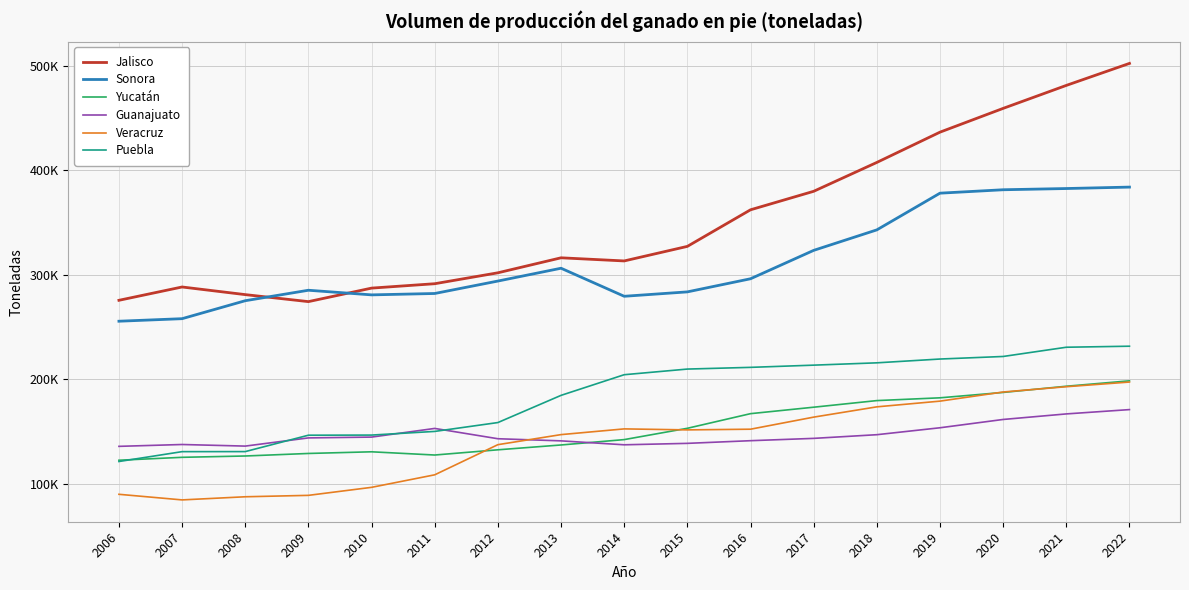

Does the chart display data point markers on the line(s)?

No